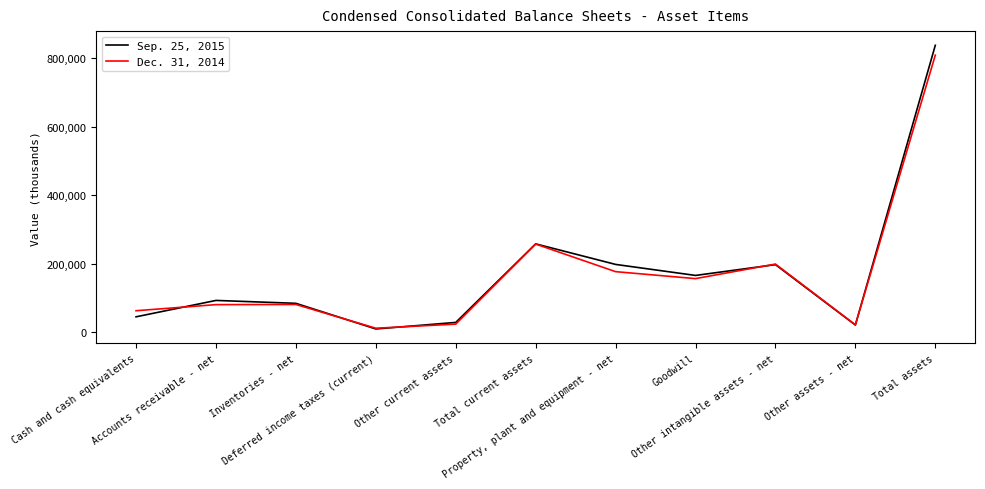

What is the difference between the second highest and second lowest values in the Sep. 25, 2015 series?

237206